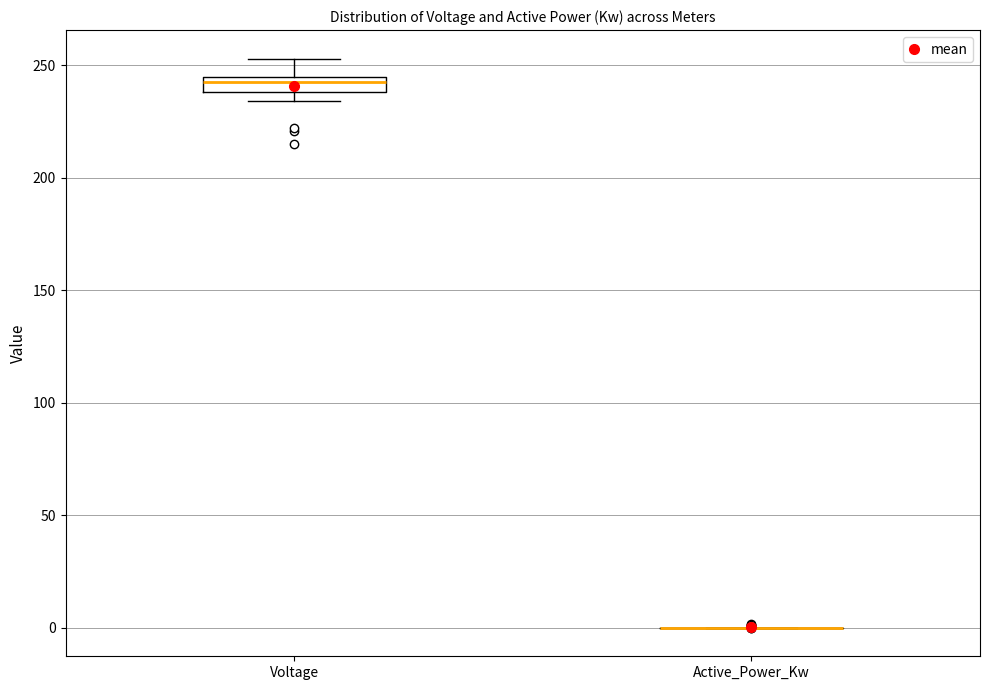

Comparing the boxes themselves (not the whiskers), which one is the tallest?

Voltage